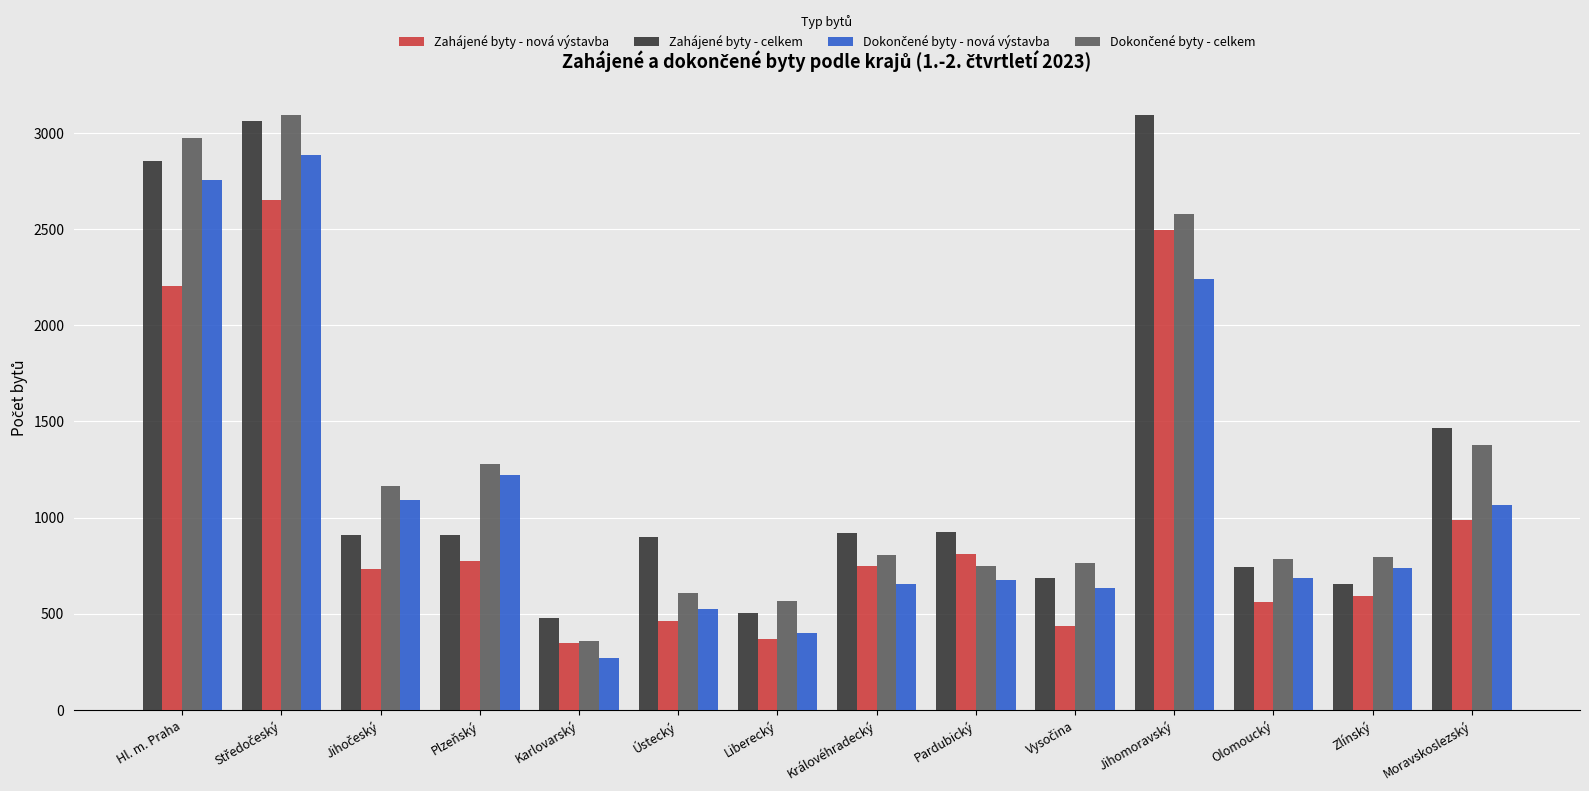

How many distinct data groups are displayed?

4